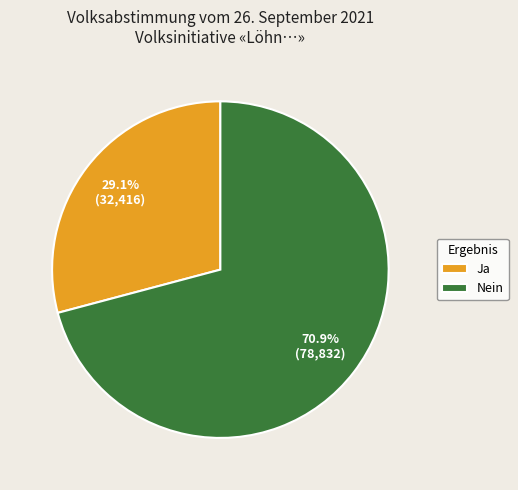

To the nearest percent, what is the combined percentage of Nein and Ja?

100%